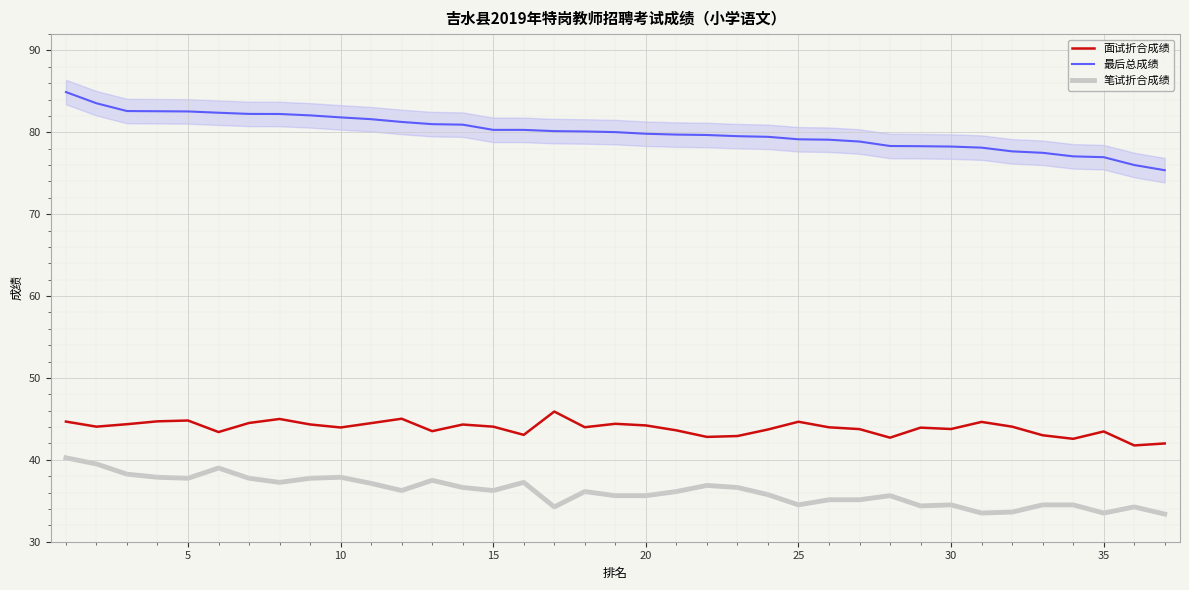

What is the sum of all 面试折合成绩 values?

1624.0